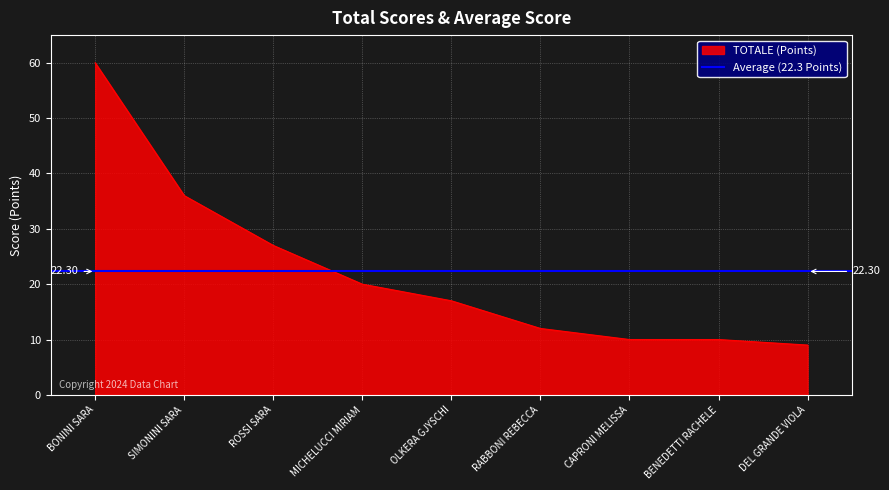

Is it true that the value at MICHELUCCI MIRIAM is 32?

False